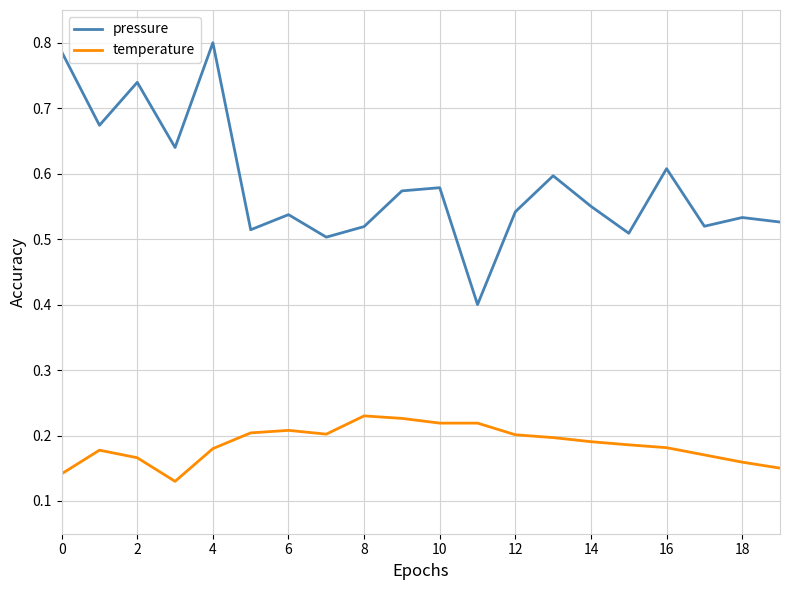

True or false: pressure and temperature cross at least once.

False